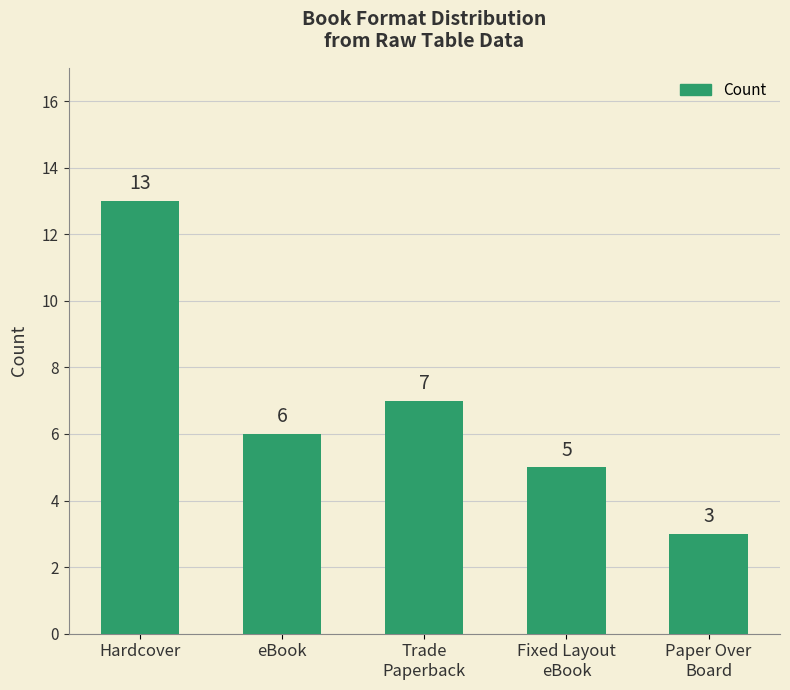

What is the difference between the maximum and minimum values?

10